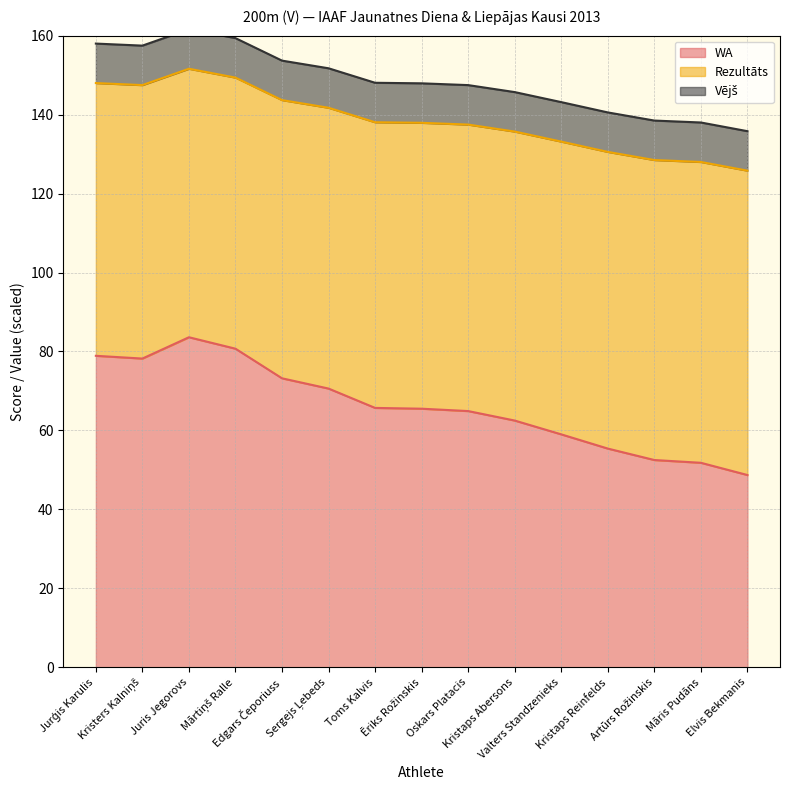

What is the maximum value for WA?

83.6